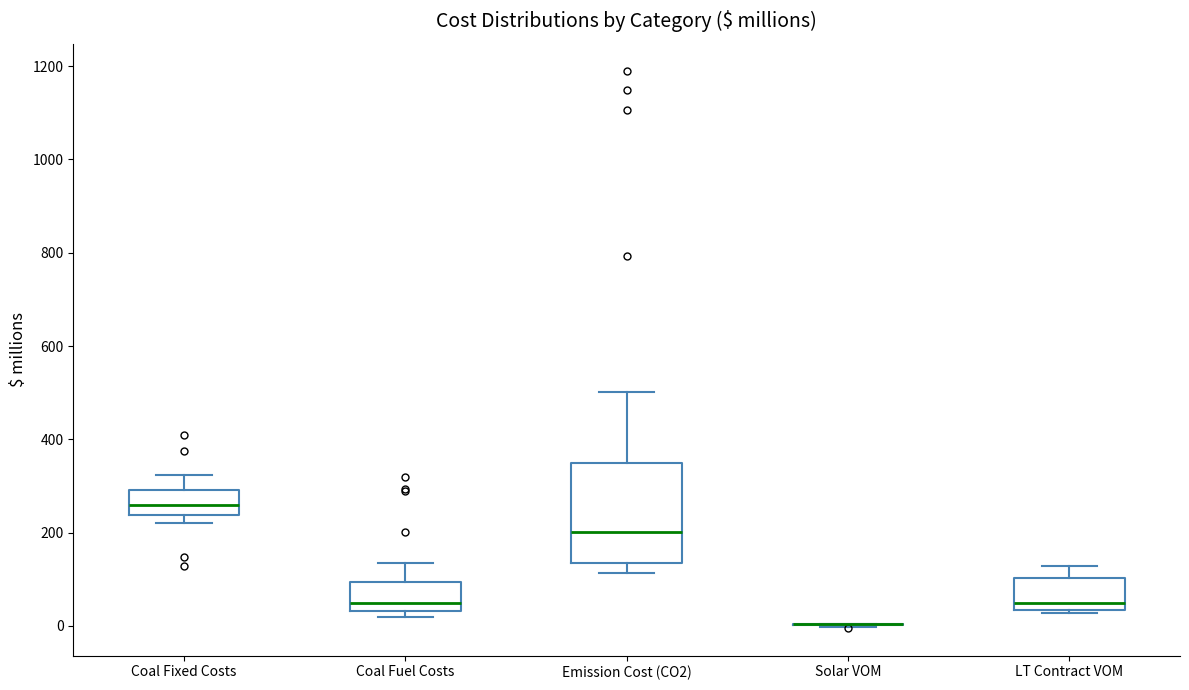

Reading left to right, transcribe this box plot: for each box, give where its median line is, the range the box spans, and where its two whiskers end, as read against the y-axis. The values are not printed on the chart, so give them approximately, as read against the axis.

Coal Fixed Costs: median 260, box 240 to 300, whiskers 220 to 320
Coal Fuel Costs: median 40 (just above the box's lower edge), box 40 to 100, whiskers 20 to 140
Emission Cost (CO2): median 200, box 140 to 340, whiskers 120 to 500
Solar VOM: box collapsed to a line at 0, whiskers 0 to 0
LT Contract VOM: median 40 (just above the box's lower edge), box 40 to 100, whiskers 20 to 120